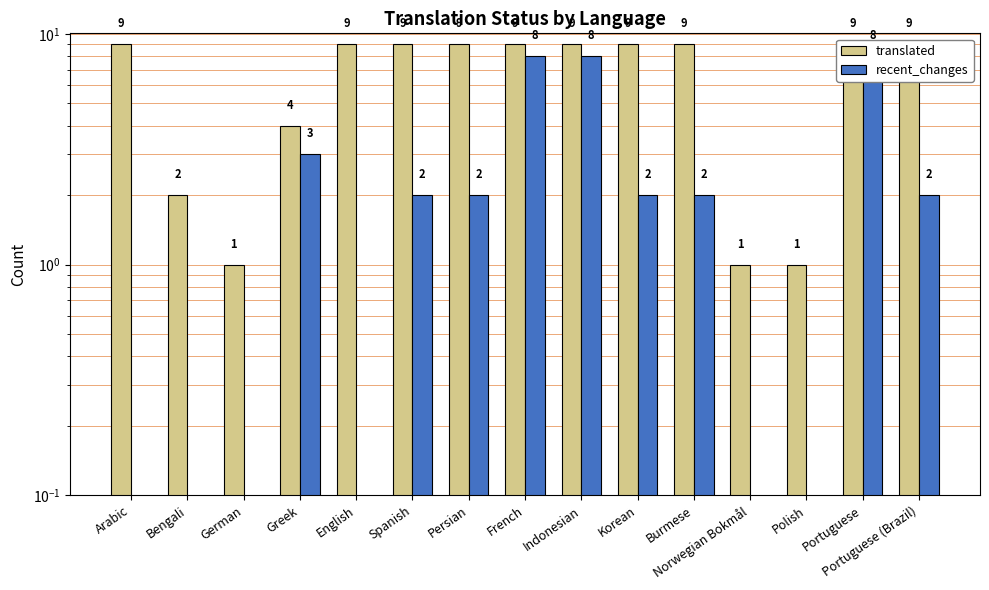

At which category is the sum across all series the highest?

French